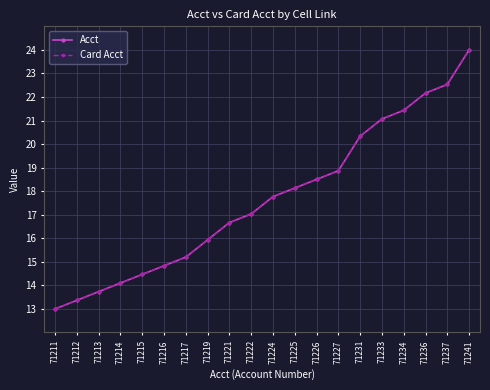

At how many categories does at least one series exceed 14?

17